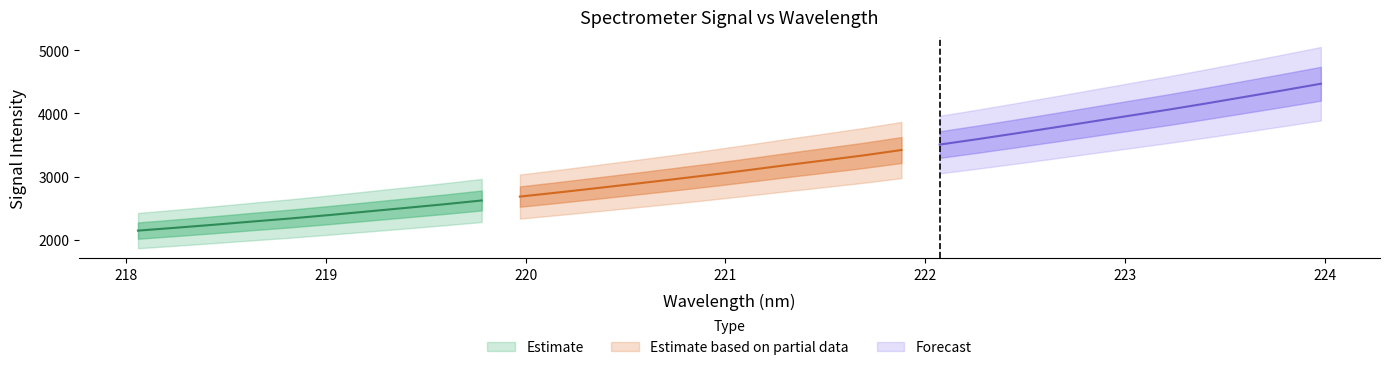

Reading left to right, list all the values displayed in this chart.

x: 0=218.1	1=218.3	2=218.4	3=218.6	4=218.8	5=219.0	6=219.2	7=219.4	8=219.6	9=219.8	10=220.0	11=220.2	12=220.4	13=220.5	14=220.7	15=220.9	16=221.1	17=221.3	18=221.5	19=221.7	20=221.9	21=222.1	22=222.3	23=222.5	24=222.6	25=222.8	26=223.0	27=223.2	28=223.4	29=223.6	30=223.8	31=224.0
y: 0=2144.8	1=2190.7	2=2238.3	3=2288.8	4=2337.3	5=2390.7	6=2447.1	7=2503.5	8=2560.5	9=2621.7	10=2683.2	11=2748.1	12=2815.8	13=2885.0	14=2955.1	15=3027.3	16=3103.4	17=3181.9	18=3257.4	19=3334.4	20=3419.8	21=3505.8	22=3592.2	23=3682.8	24=3775.6	25=3870.0	26=3964.5	27=4058.3	28=4157.3	29=4259.9	30=4362.5	31=4468.4